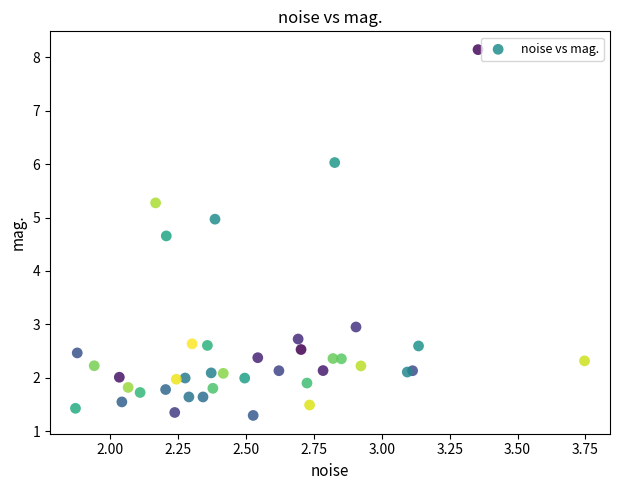

What Y value in the scatter plot is closest to 4?

4.7